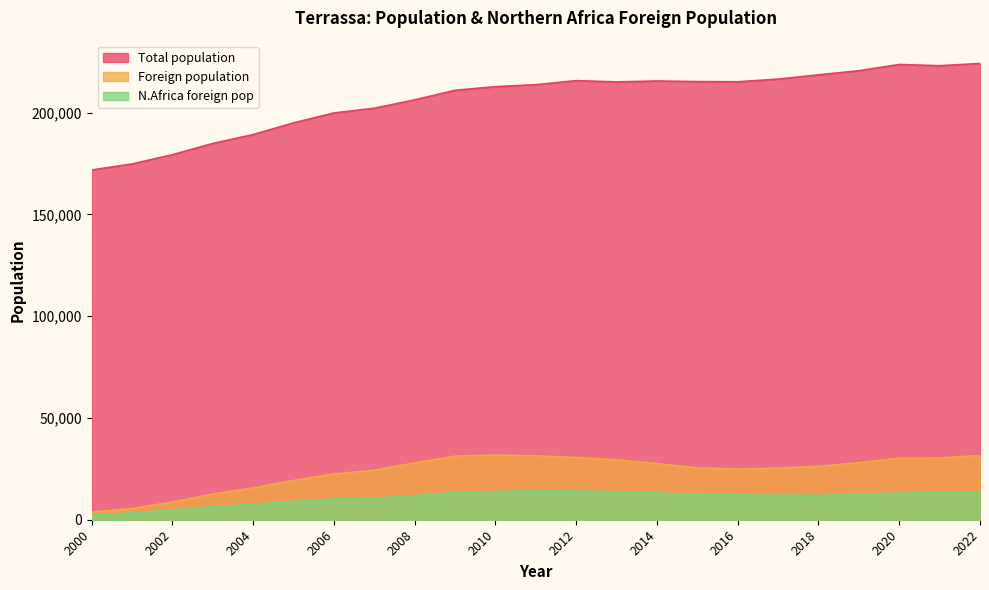

What is the difference between the second highest and second lowest values in the Foreign population series?

26050